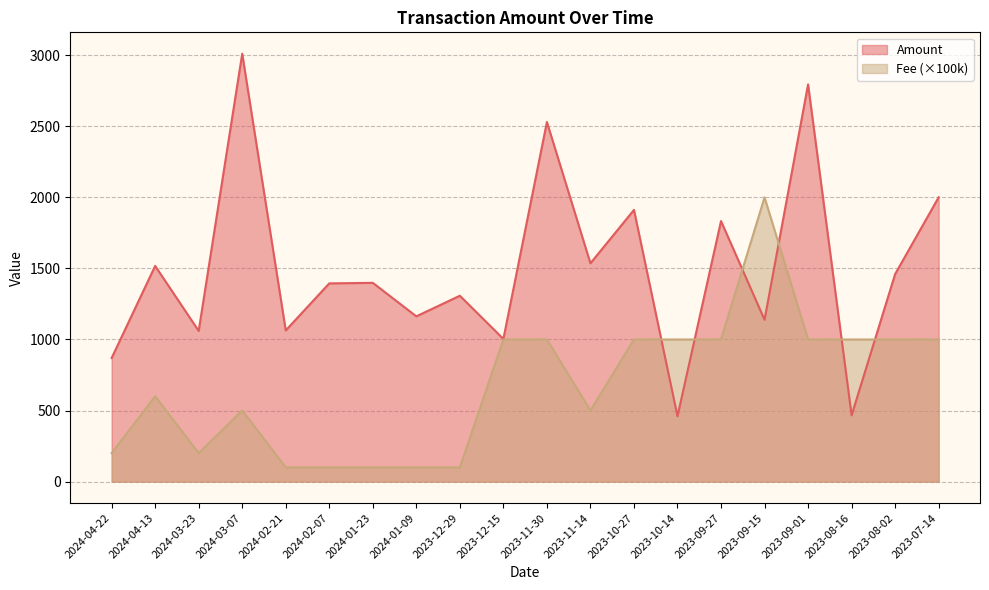

What is the difference between the highest and lowest values at 2024-03-07?

2510.9